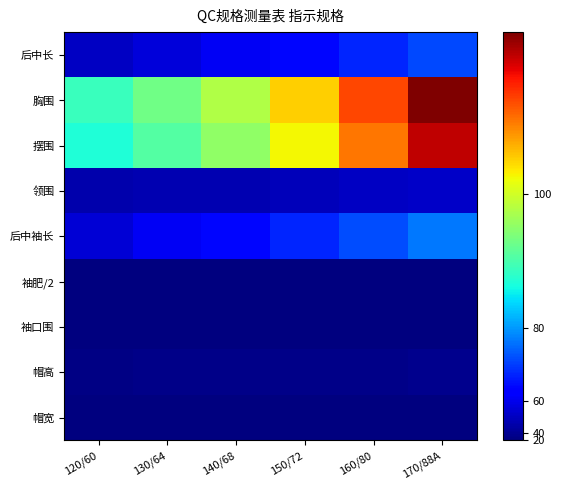

Which category has the lowest value across all series?

120/60